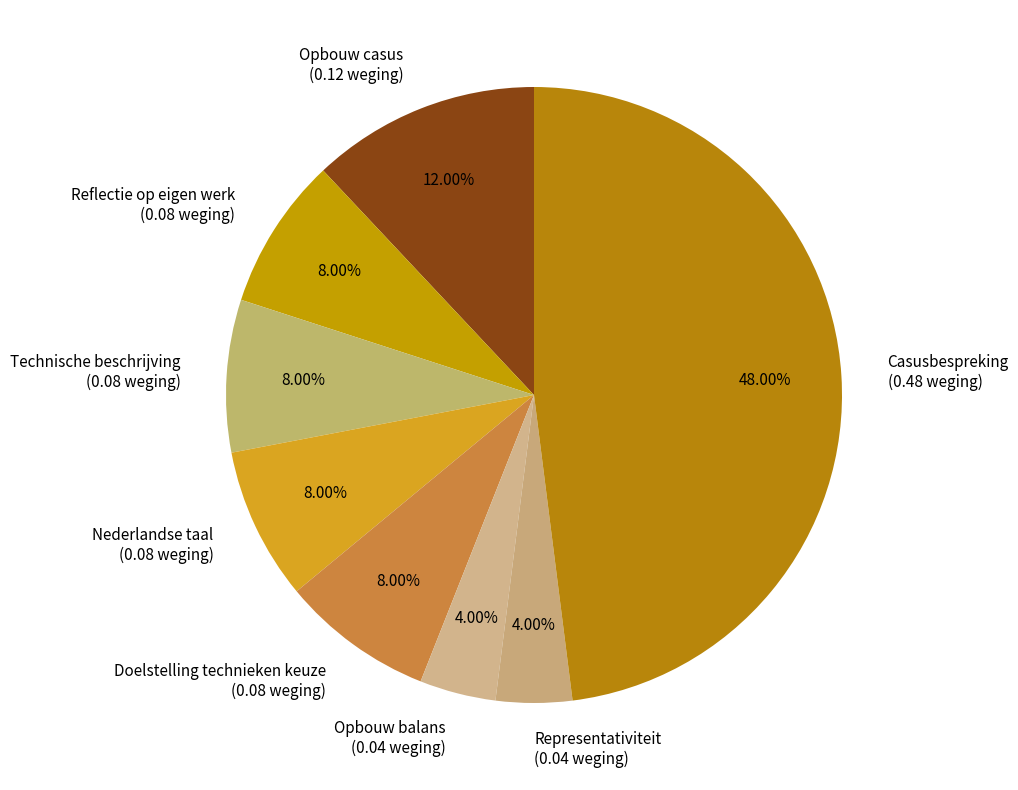

Is Casusbespreking the majority of the pie?

No